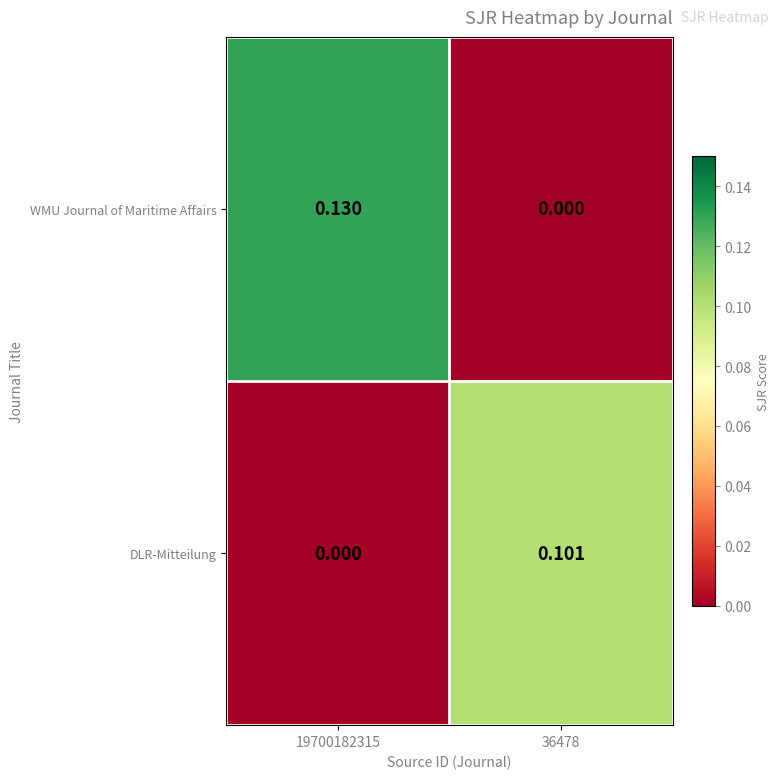

List the series in order of their overall mean, highest first.

WMU Journal of Maritime Affairs, DLR-Mitteilung